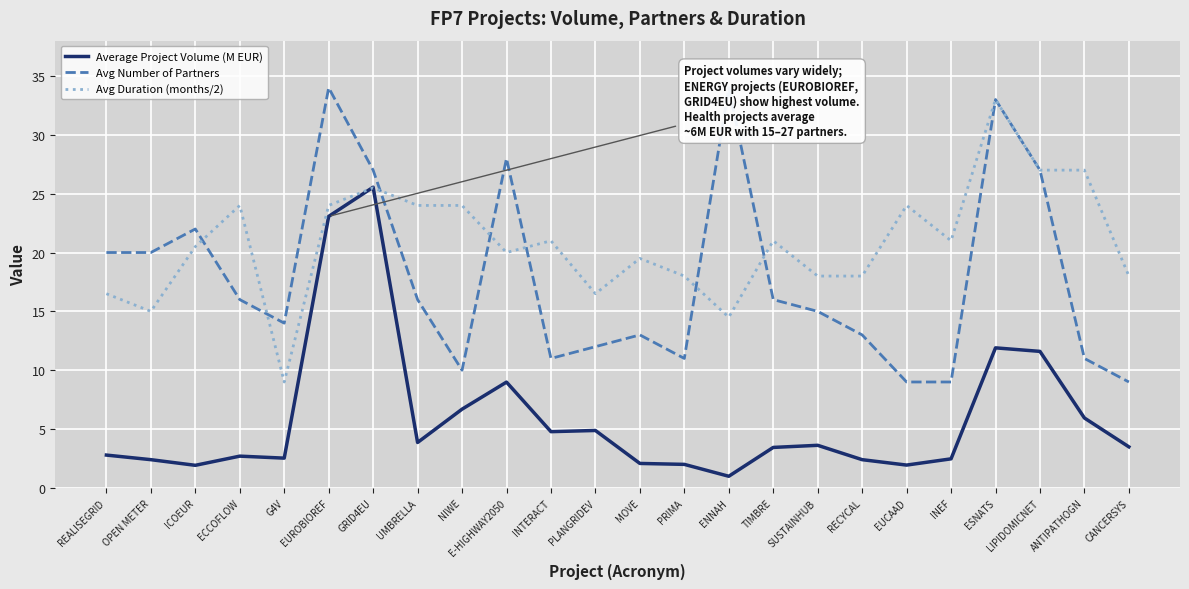

Which category has the lowest value in the Avg Duration (months/2) series?

G4V